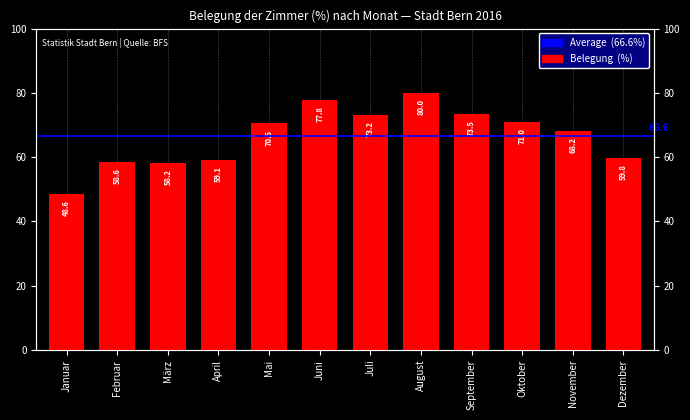

List the labels in order of value, largest first.

August, Juni, September, Juli, Oktober, Mai, November, Dezember, April, Februar, März, Januar